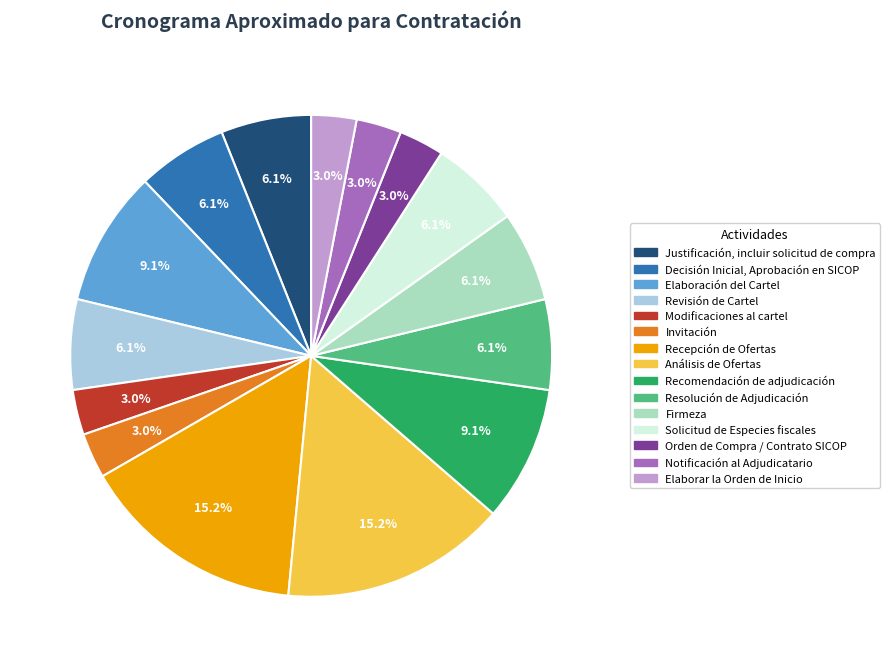

Is the sum of Análisis de Ofertas and Elaboración del Cartel greater than half?

No